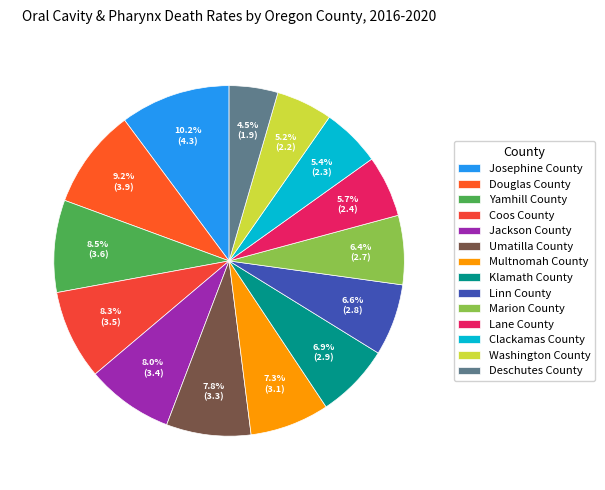

To the nearest percent, what is the difference between the Josephine County and Washington County slice percentages?

5%